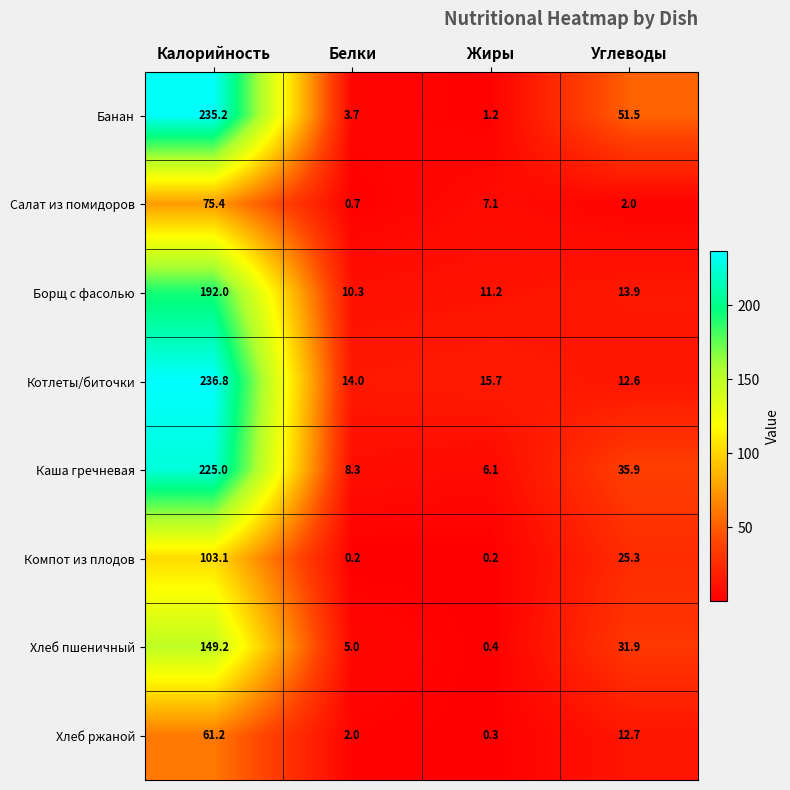

What is the greatest value displayed?

236.8